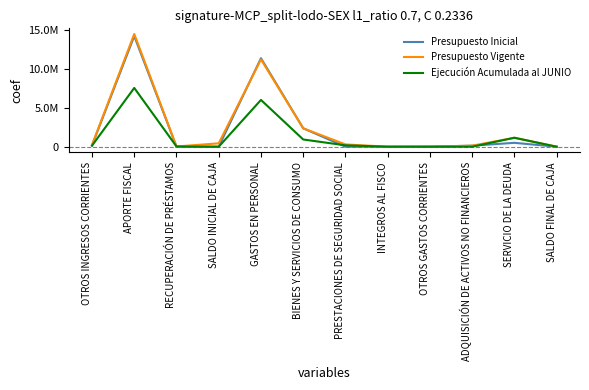

Which series has the widest spread of values?

Presupuesto Vigente